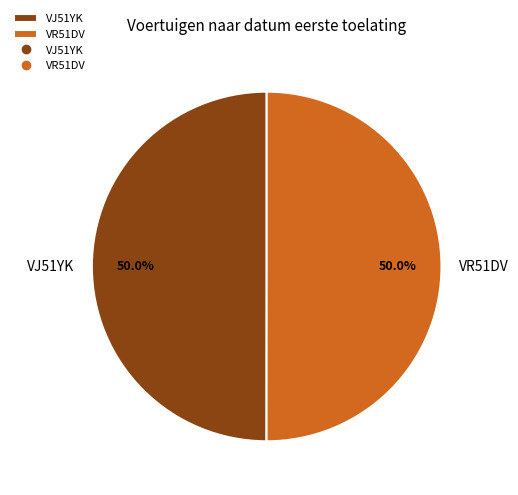

What percentage is the VR51DV slice, to the nearest percent?

50%